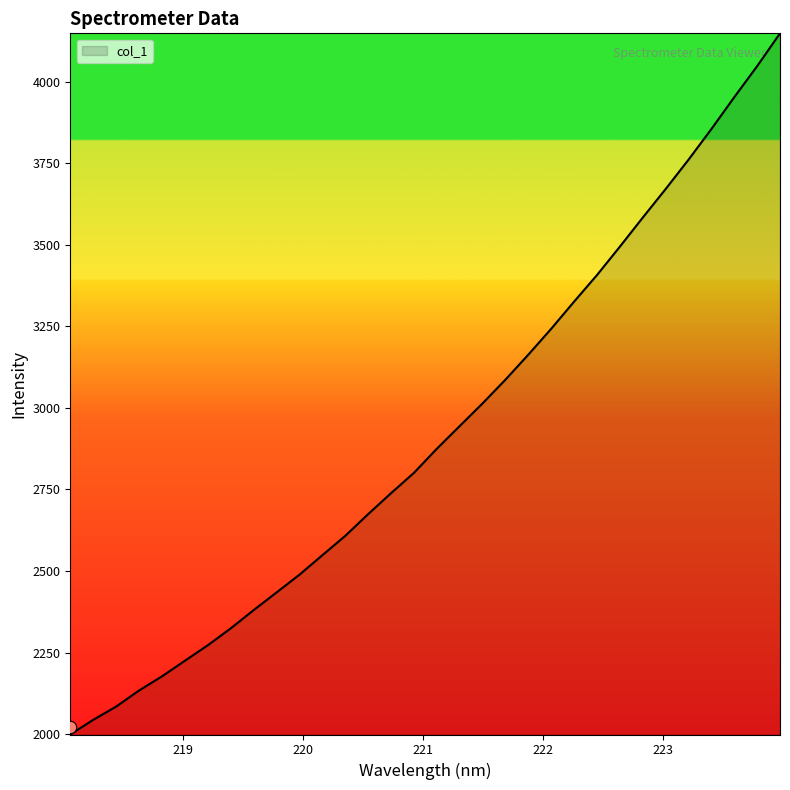

Approximately how many times larger is the value at 221.6902 compared to 223.408?

0.8